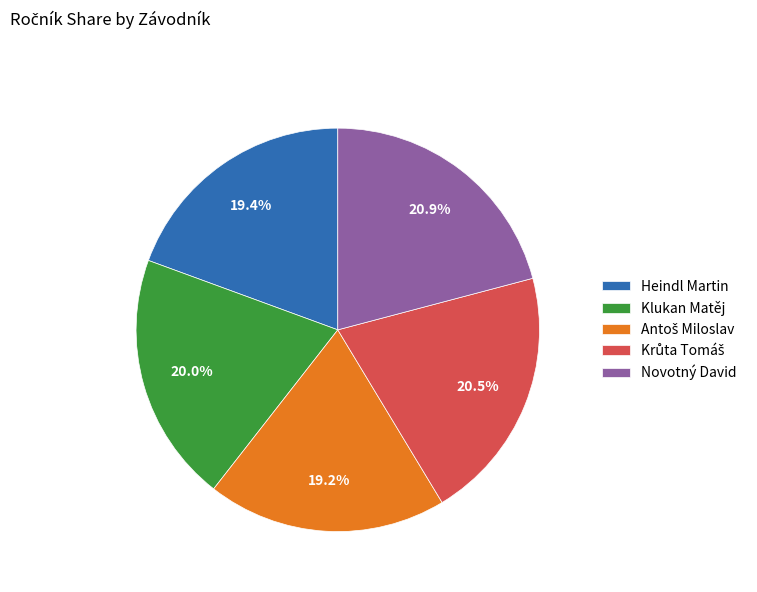

To the nearest percent, what is the difference between the largest and smallest slice percentages?

2%